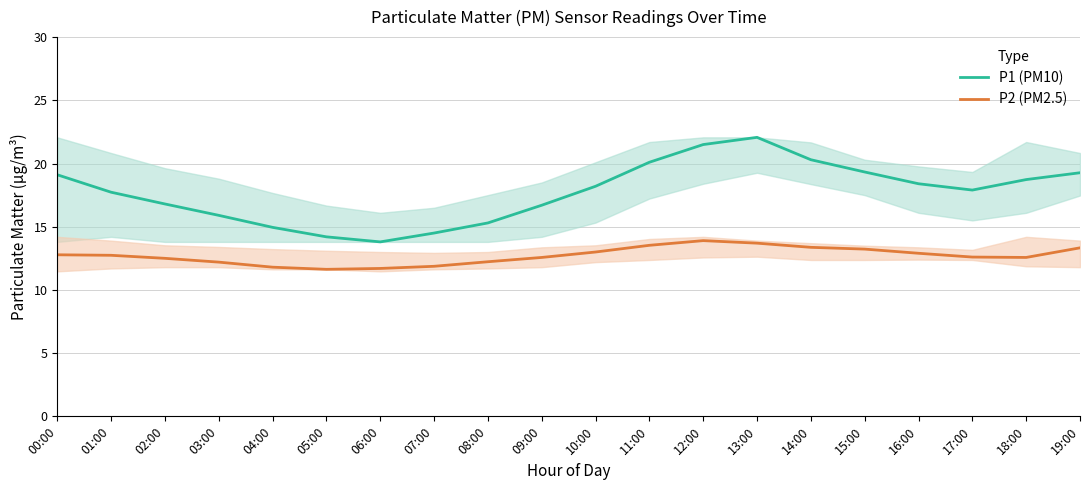

What is the difference between the P1 (PM10) values at 03:00 and 17:00?

2.0